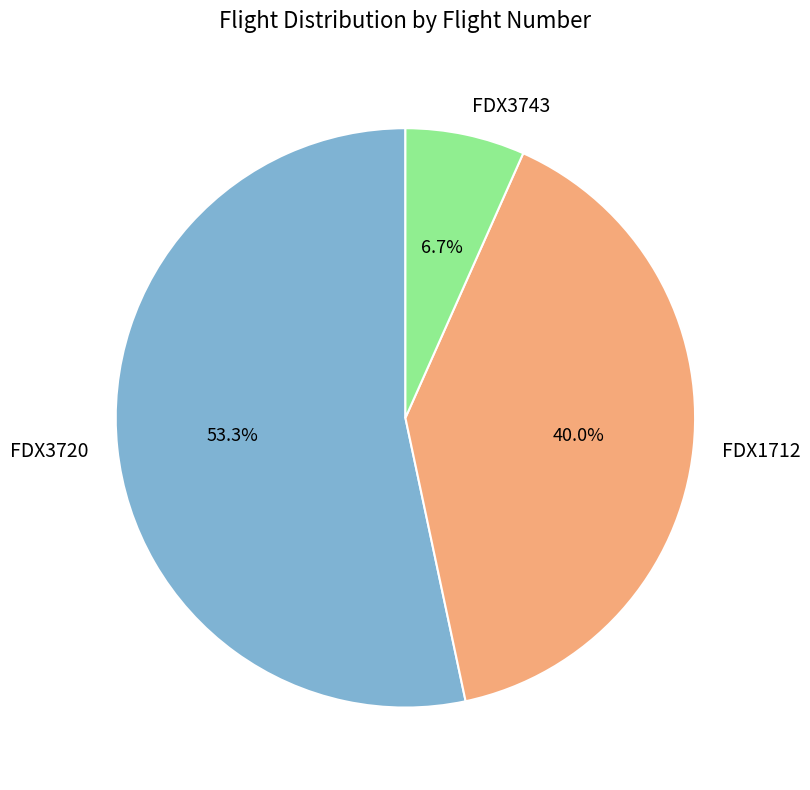

How many segments does this pie chart have?

3